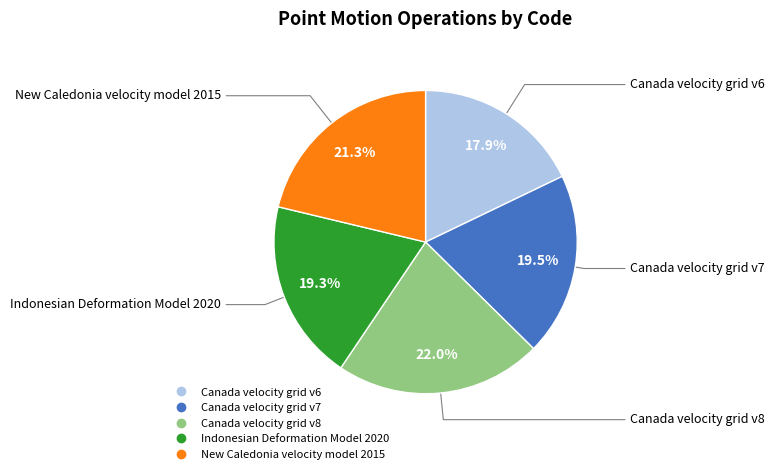

To the nearest percent, what portion does Canada velocity grid v6 represent?

18%